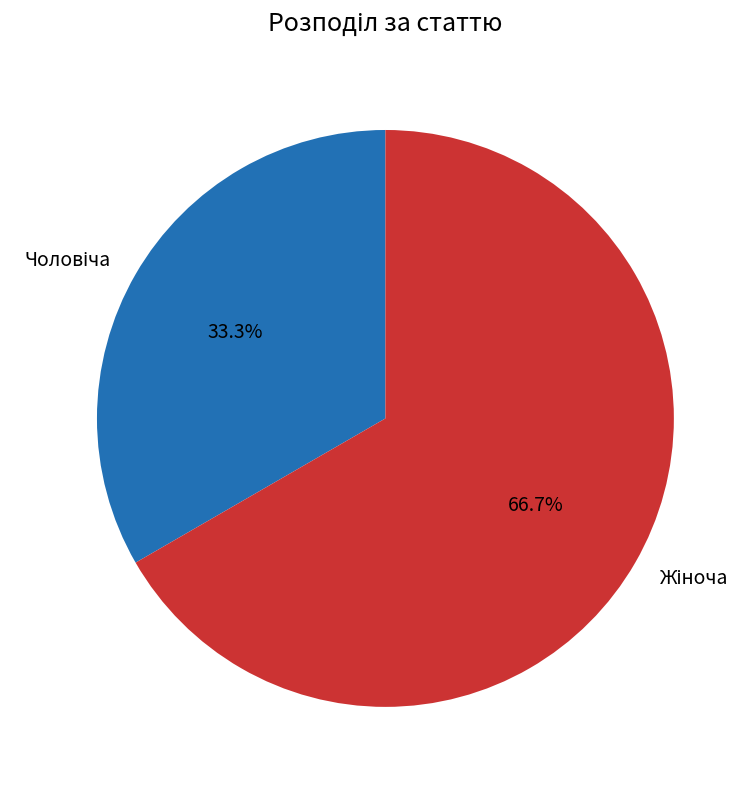

Does any single category account for the majority?

Yes